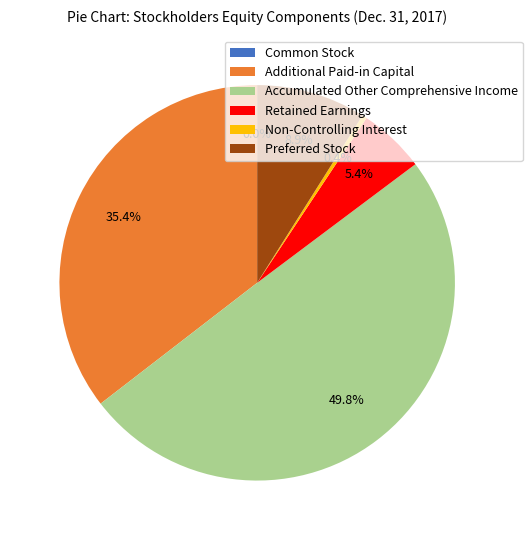

Combined, do Retained Earnings and Additional Paid-in Capital account for over 50%?

No